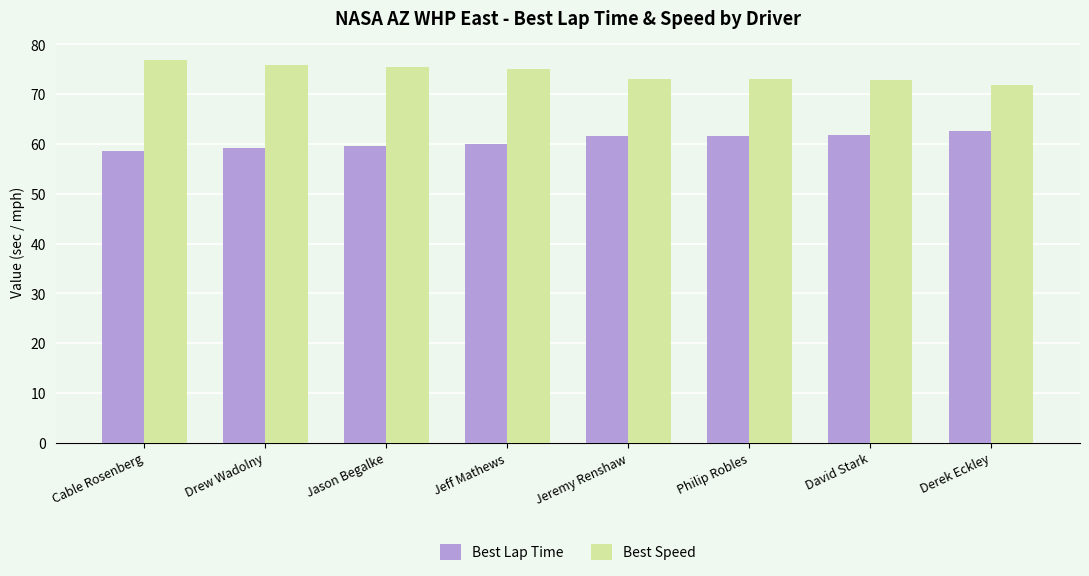

What is the smallest value displayed?

58.5